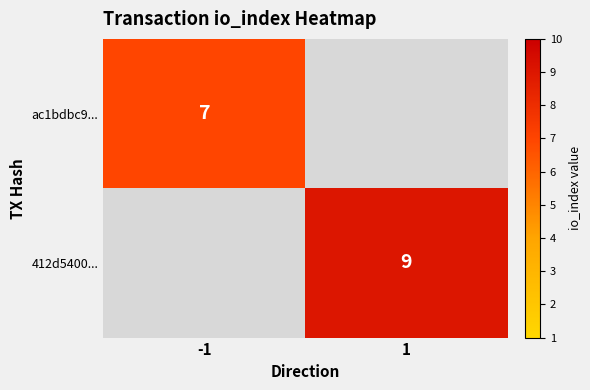

The value of ac1bdbc9... at -1 is 10. True or false?

False